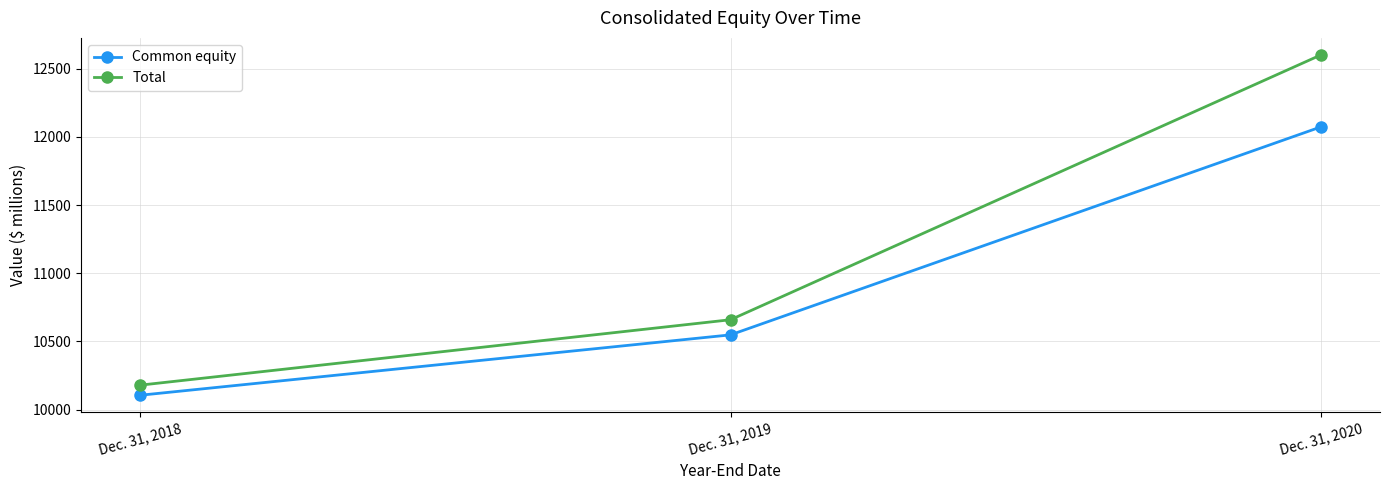

Is this an area chart (filled region under the line)?

No